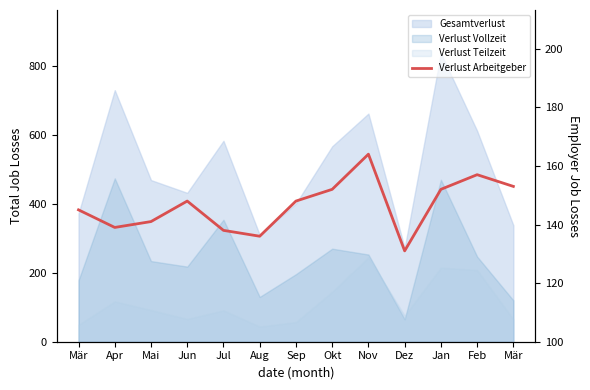

At which label is the value closest to 147?

Jun